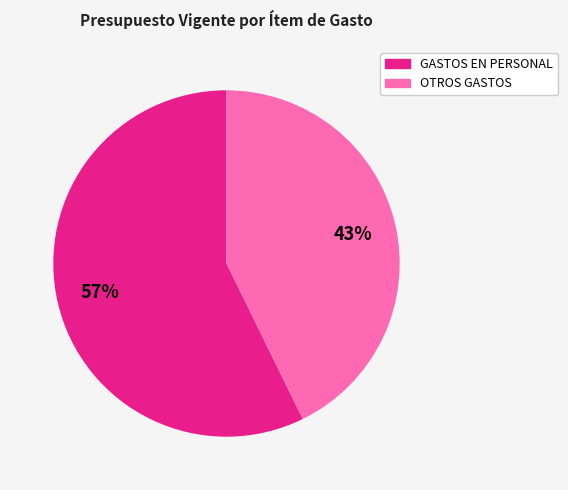

How many segments does this pie chart have?

2